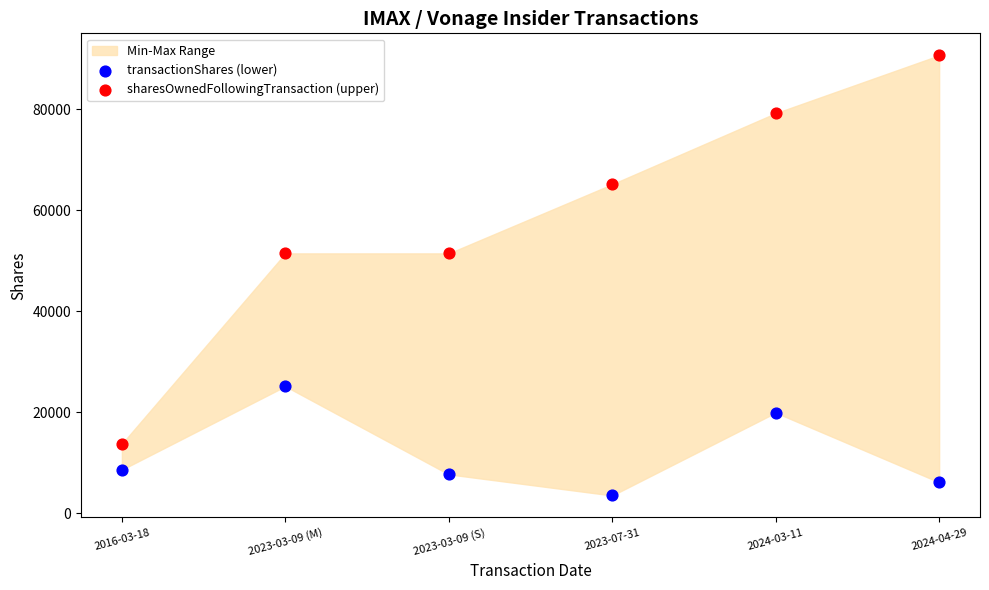

Which series contains the highest Y value?

sharesOwnedFollowingTransaction (upper)